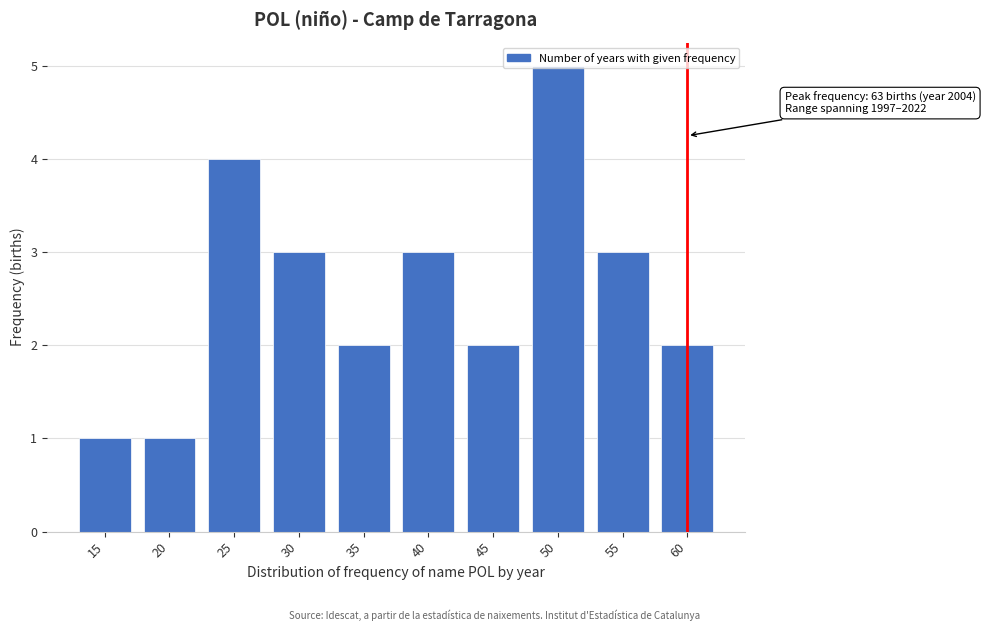

What is the change in value from 15 to 45?

+1